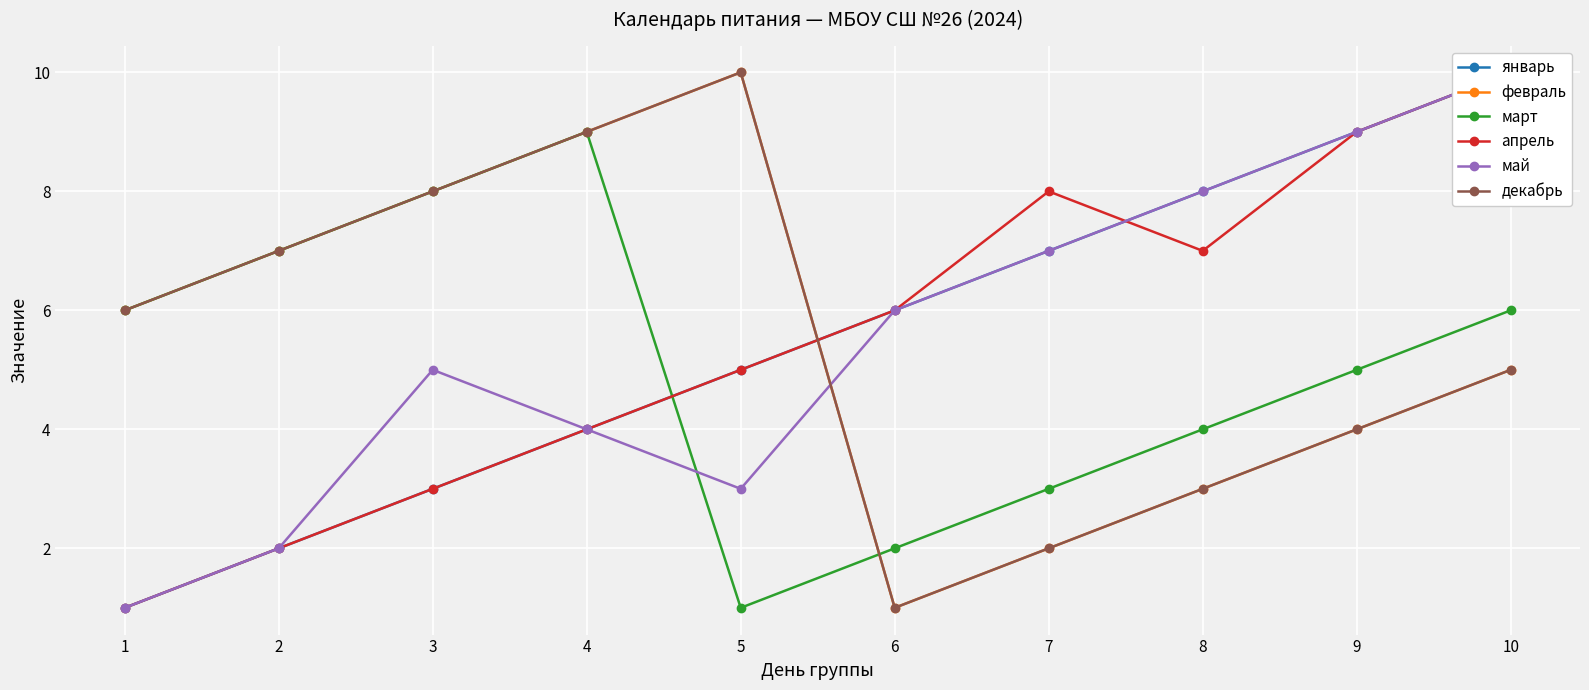

Which series ends up on top after the final intersection of март and январь?

январь